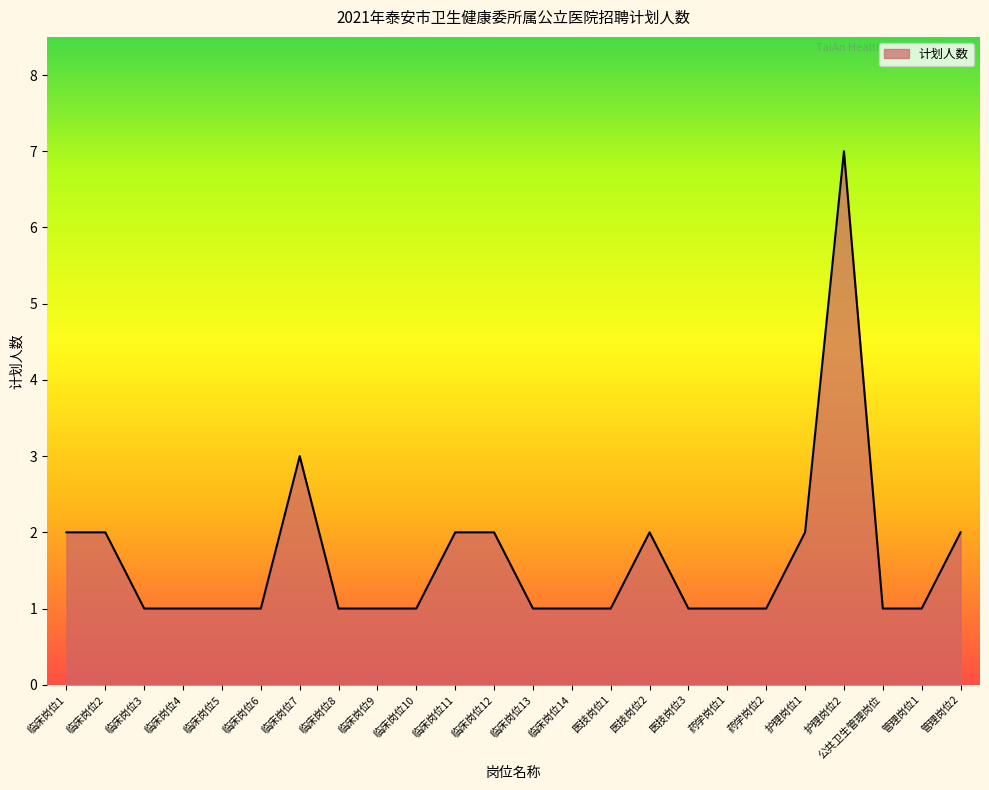

What is the maximum value shown in the chart?

7